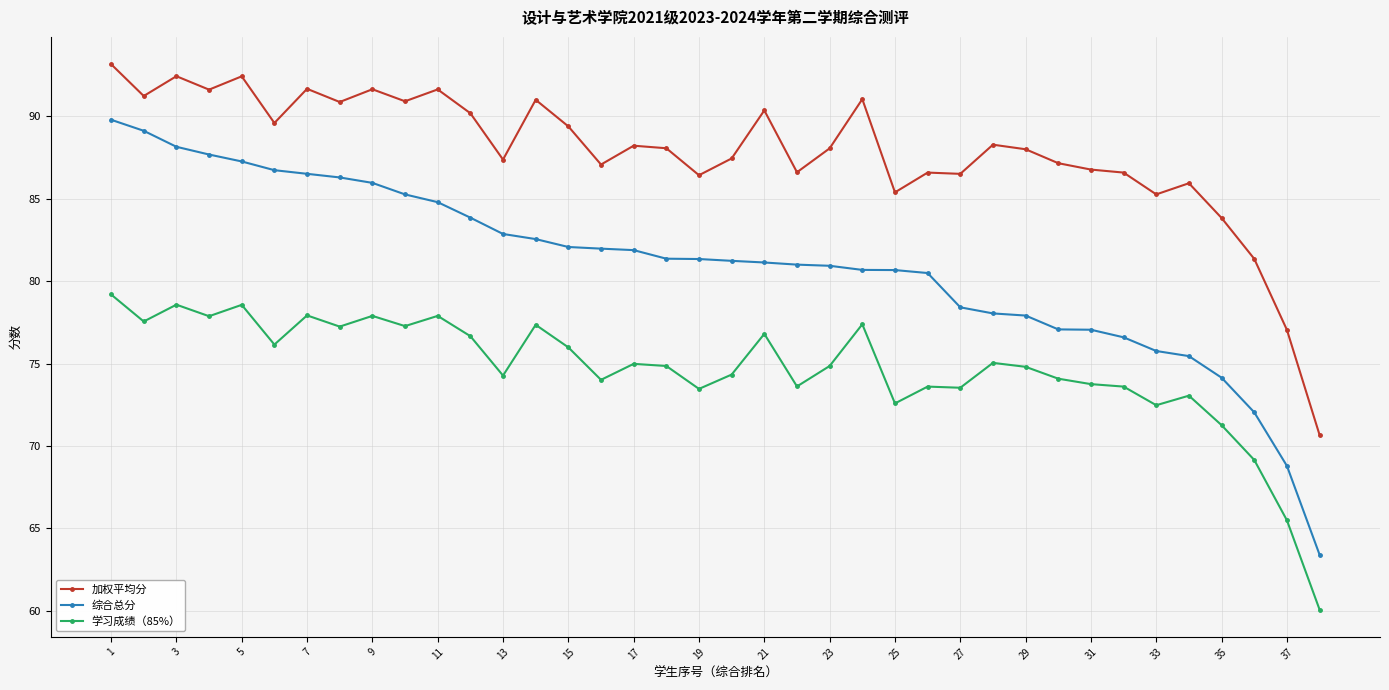

How many lines are shown in the chart?

3